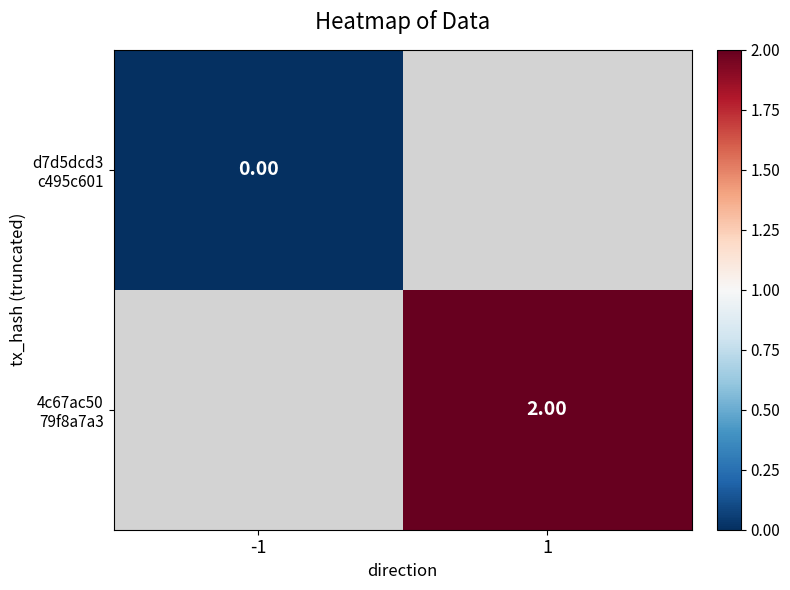

Which series has the widest spread of values?

d7d5dcd3 c495c601